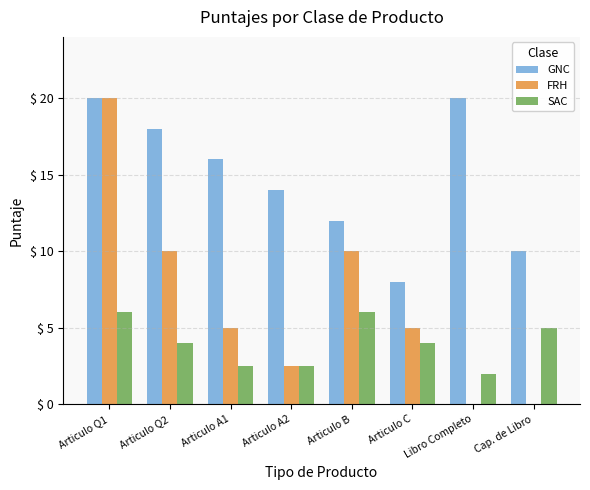

How many series are shown in this chart?

3